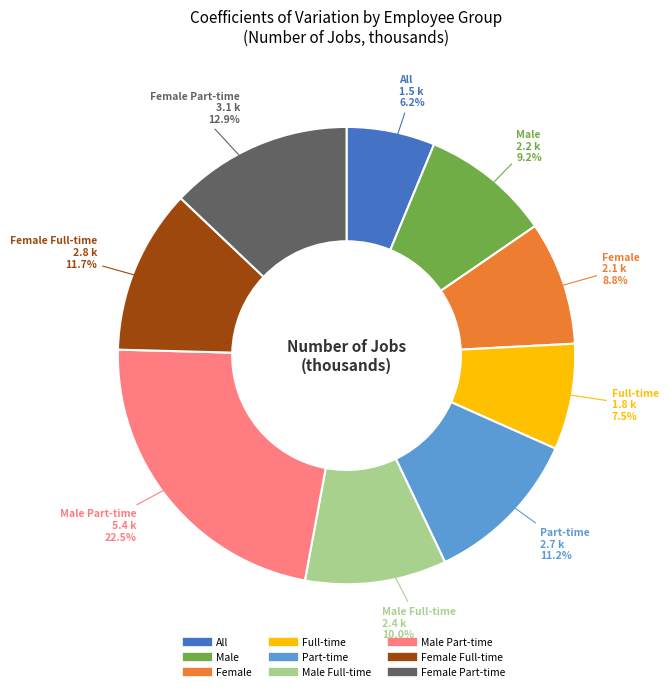

Does any single category account for the majority?

No